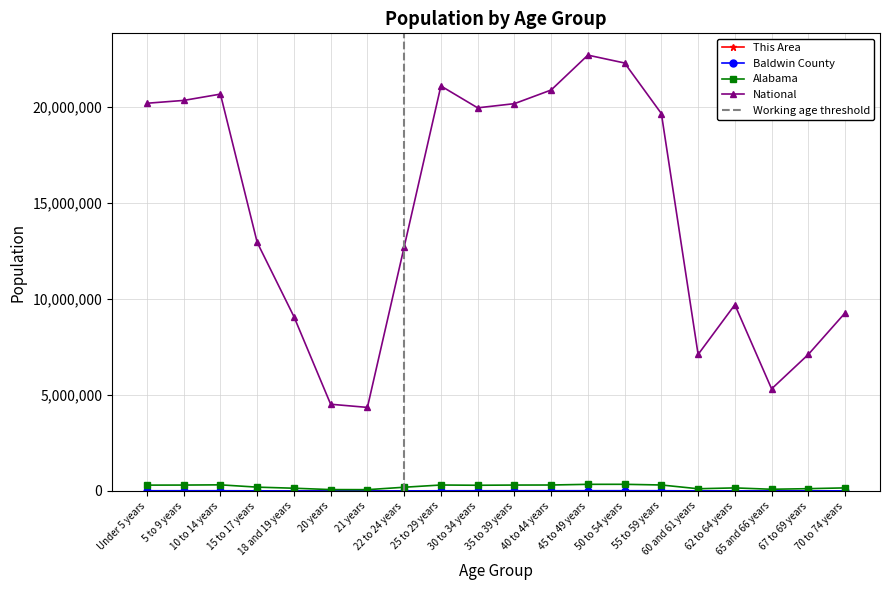

Where is This Area nearest to the value 206?

15 to 17 years